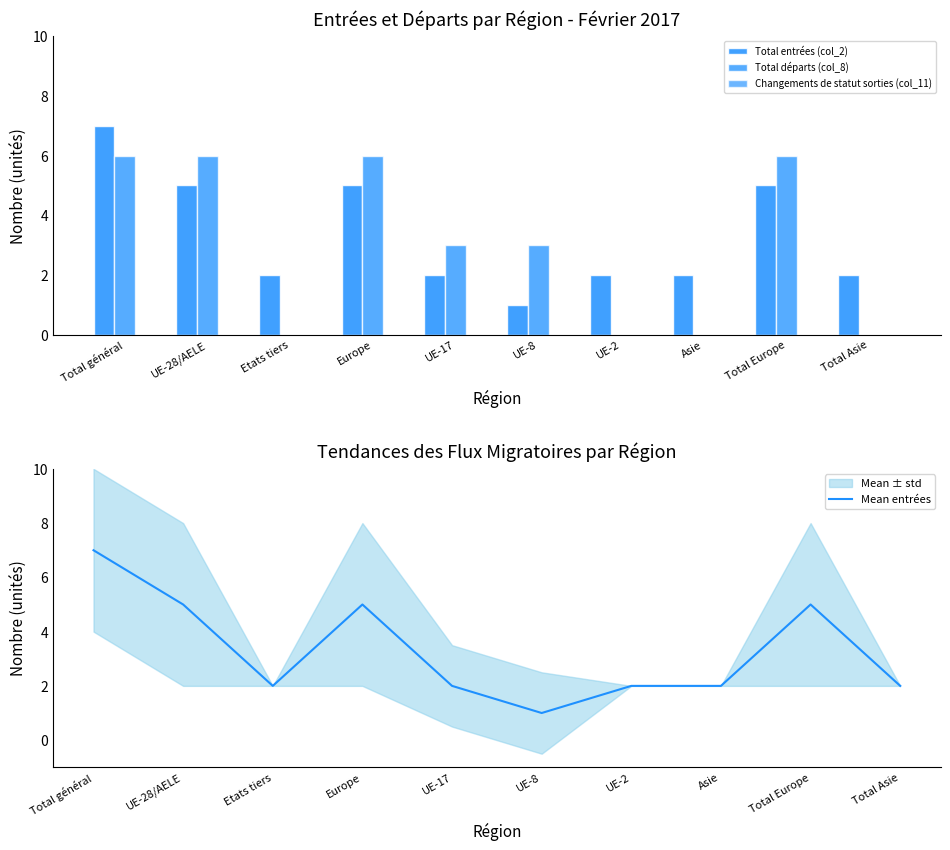

Count the number of categories in the chart.

10